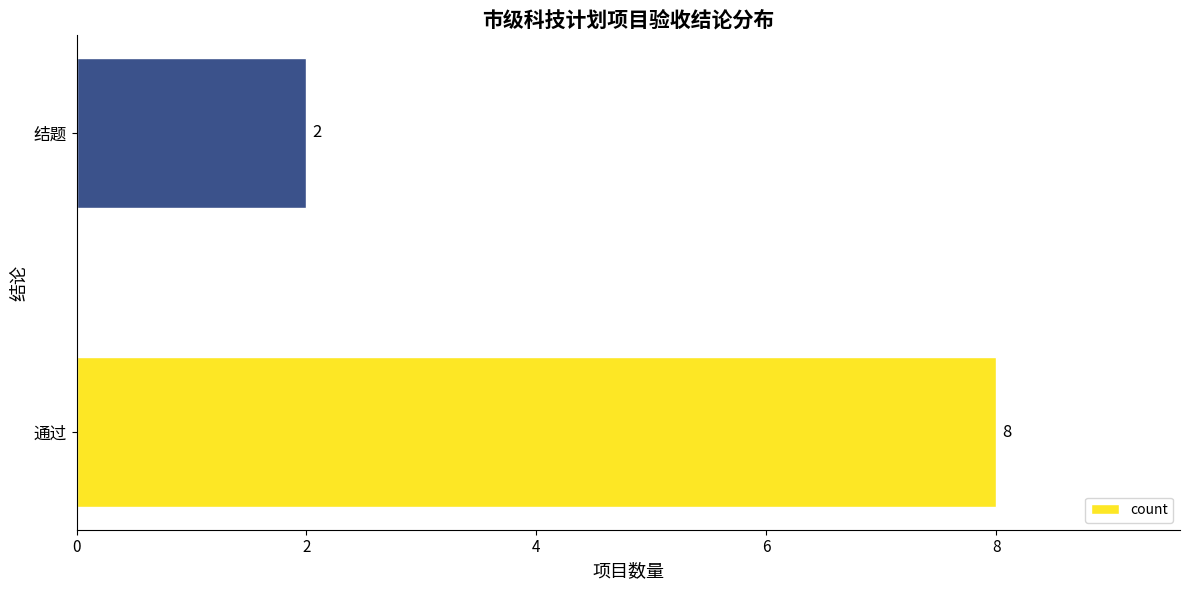

What is the maximum value shown in the chart?

8